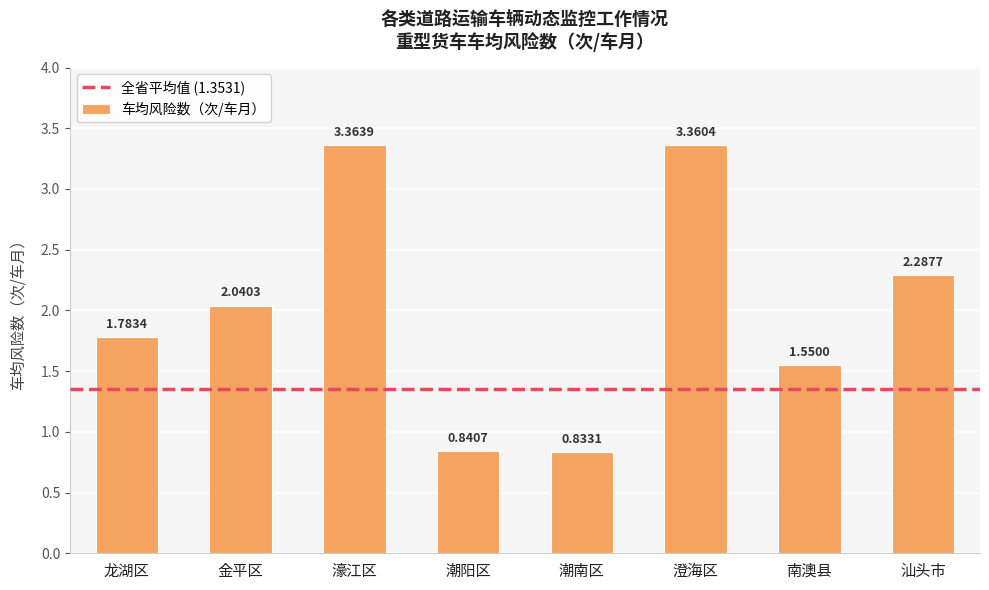

What is the difference between the maximum and minimum values?

2.5